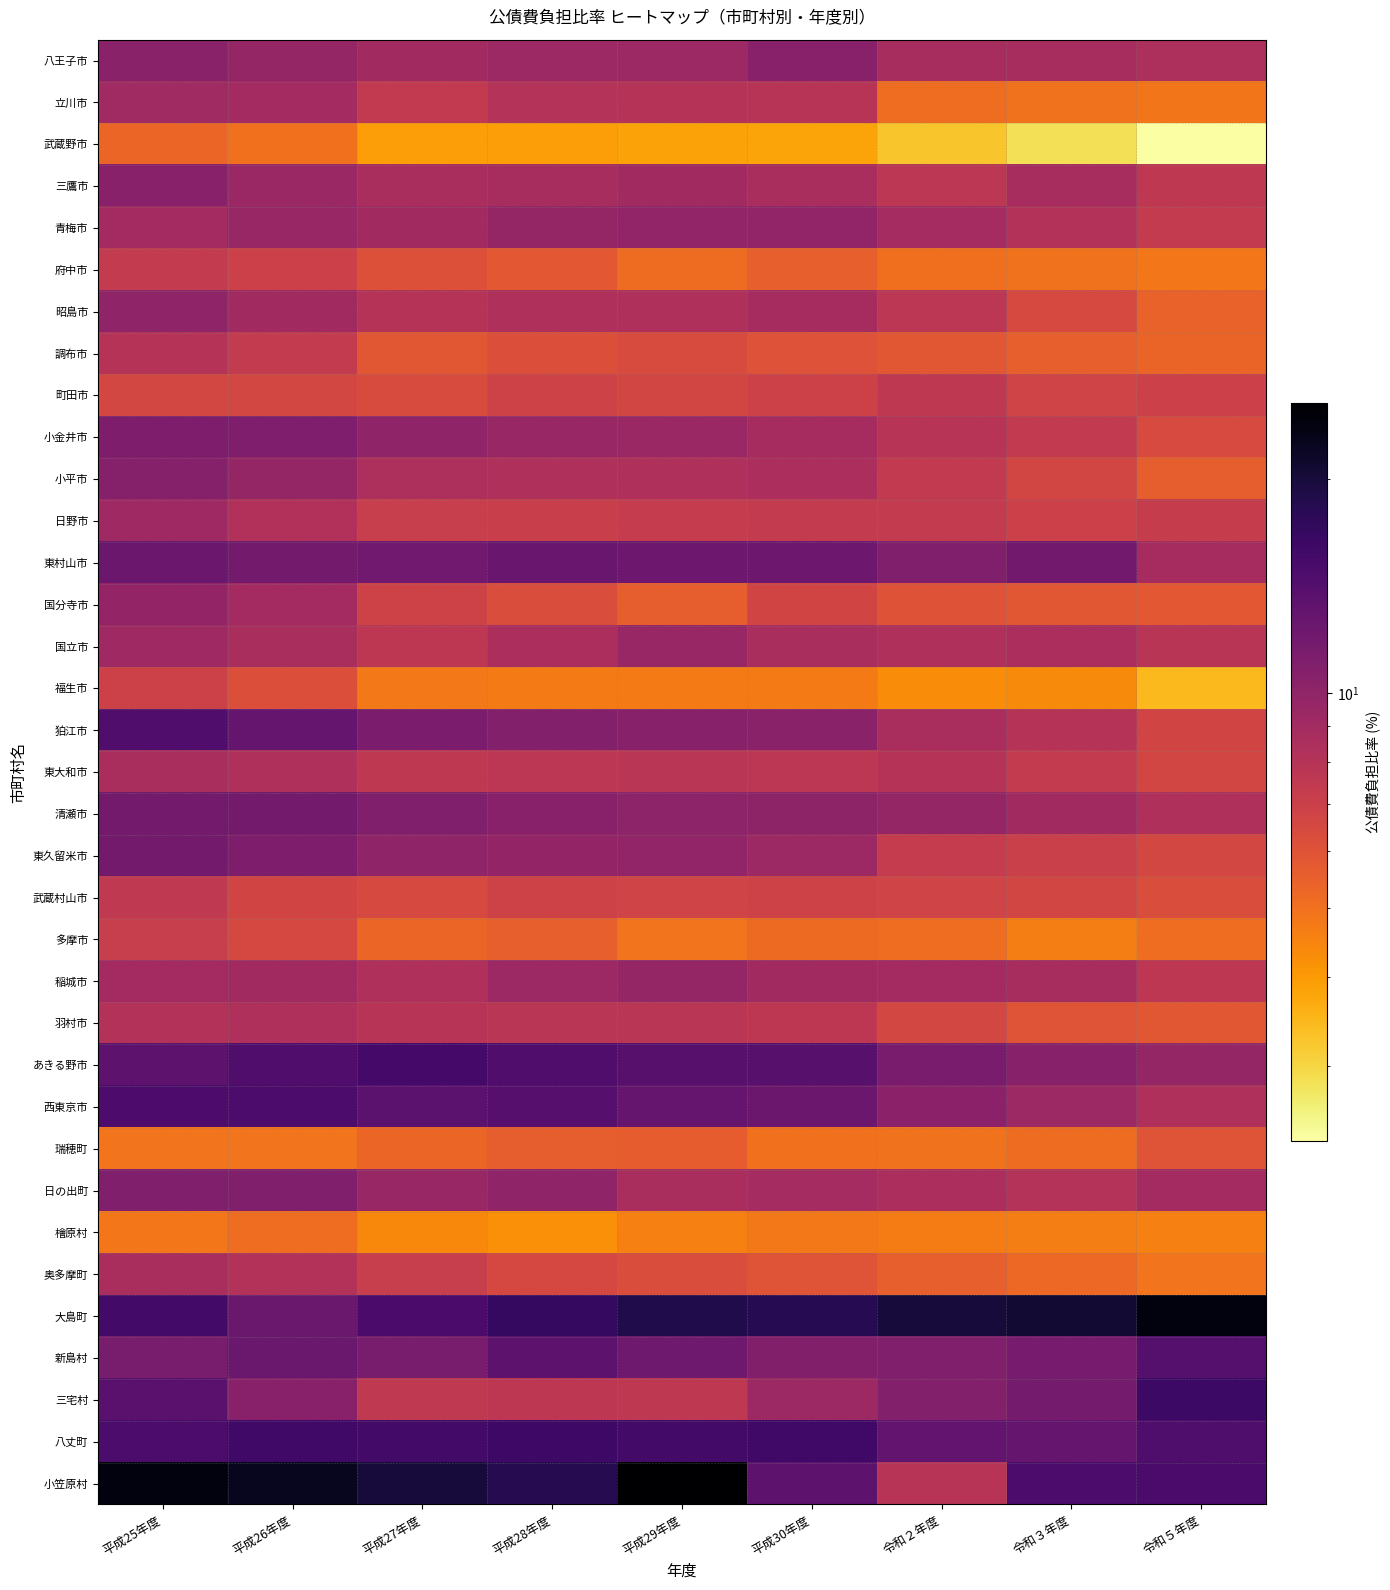

At how many categories does at least one series exceed 16?

9